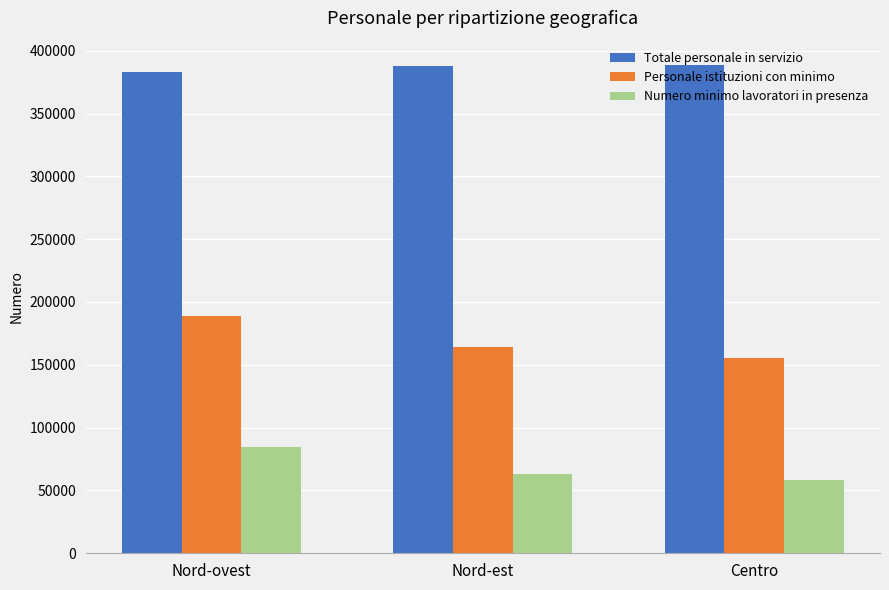

What is the value of the Numero minimo lavoratori in presenza bar at the 3rd from the left?

58414